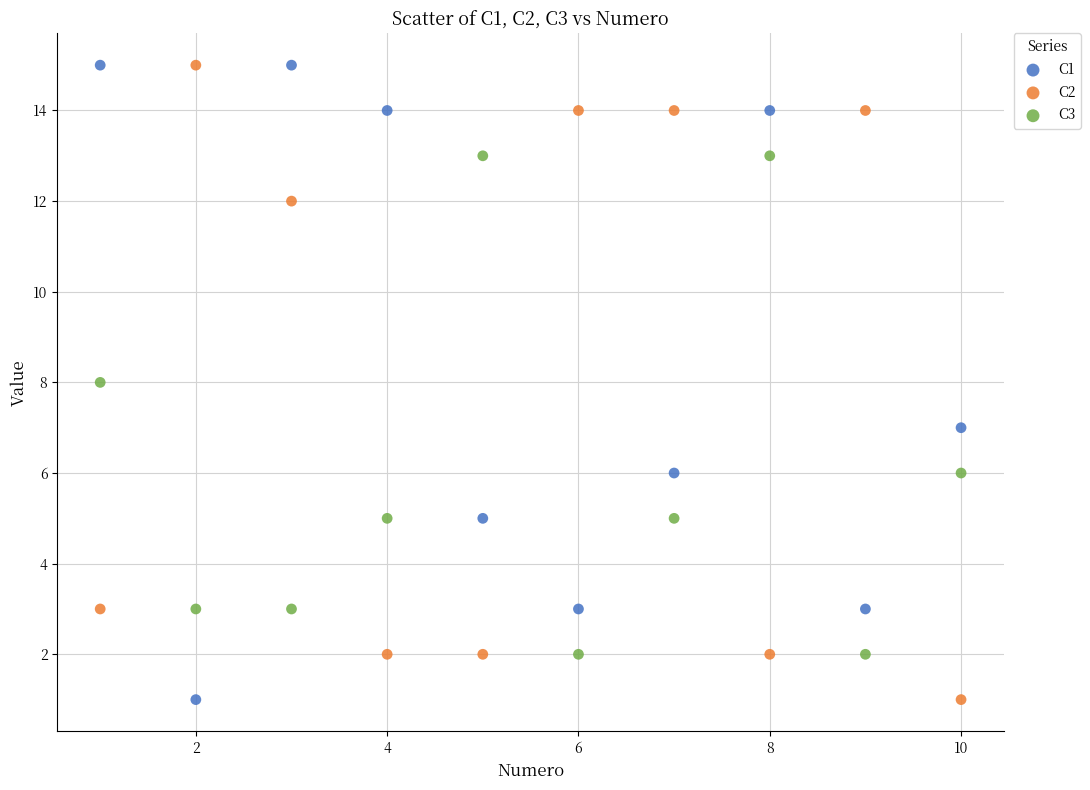

What is the X range (max minus min) for the scatter plot?

9